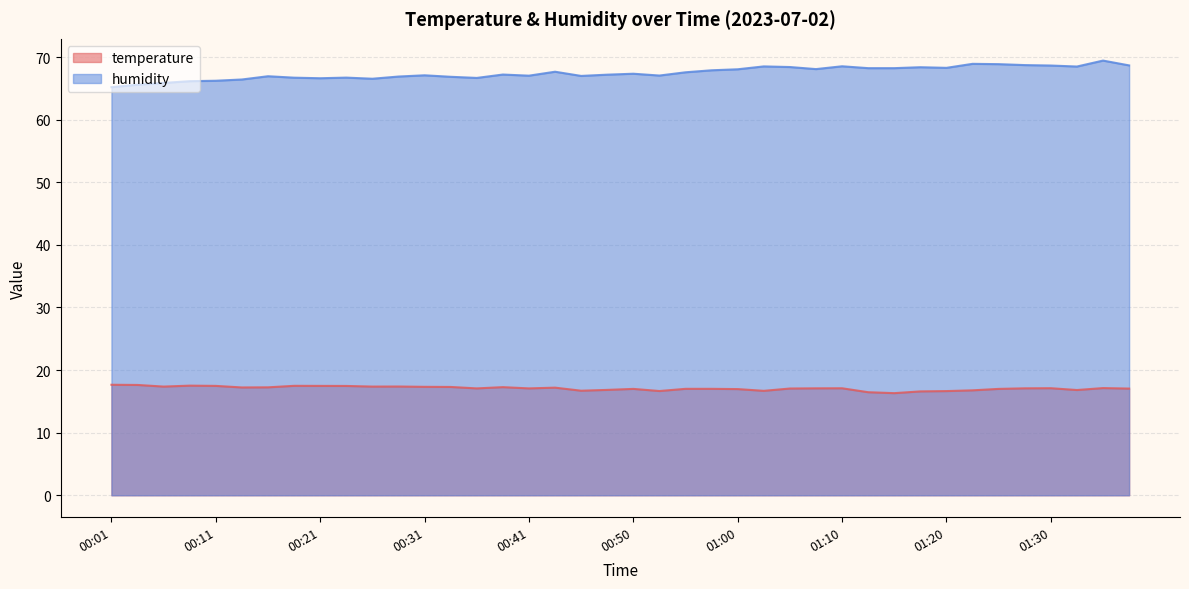

How many lines are shown in the chart?

2